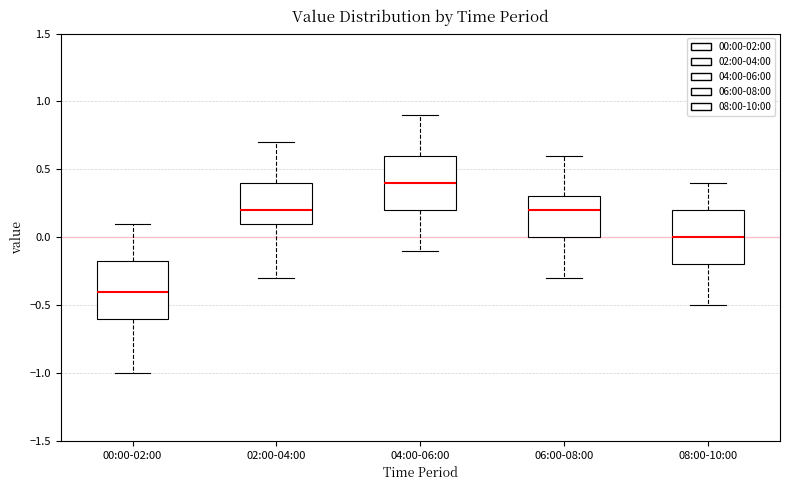

Reading left to right, read every box against the y-axis: the position of its median line, the range the box covers, and the ends of its whiskers. The values are not printed on the chart, so give them approximately, as read against the axis.

00:00-02:00: median -0.40, box -0.60 to -0.15, whiskers -1.00 to 0.10
02:00-04:00: median 0.20, box 0.10 to 0.40, whiskers -0.30 to 0.70
04:00-06:00: median 0.40, box 0.20 to 0.60, whiskers -0.10 to 0.90
06:00-08:00: median 0.20, box 0.00 to 0.30, whiskers -0.30 to 0.60
08:00-10:00: median 0.00, box -0.20 to 0.20, whiskers -0.50 to 0.40